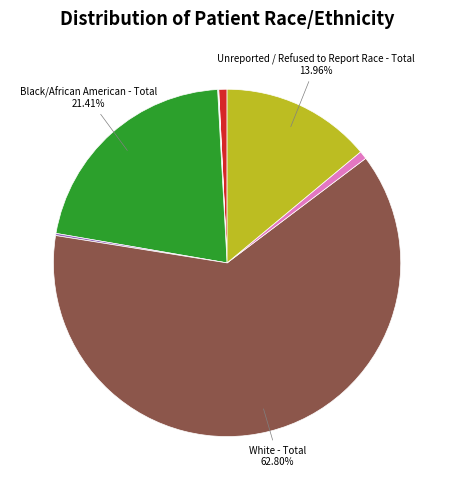

Is there a majority slice in this chart?

Yes